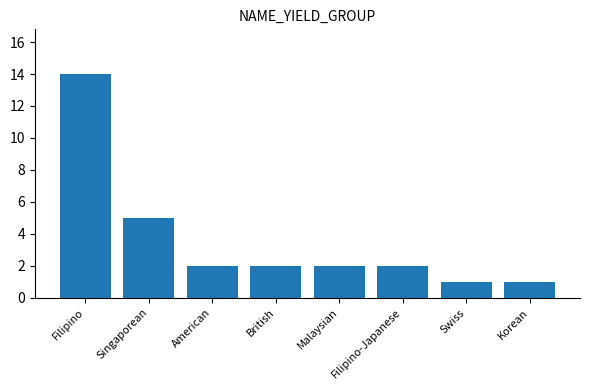

Reading left to right, extract all data points from this chart.

Filipino=14	Singaporean=5	American=2	British=2	Malaysian=2	Filipino-Japanese=2	Swiss=1	Korean=1